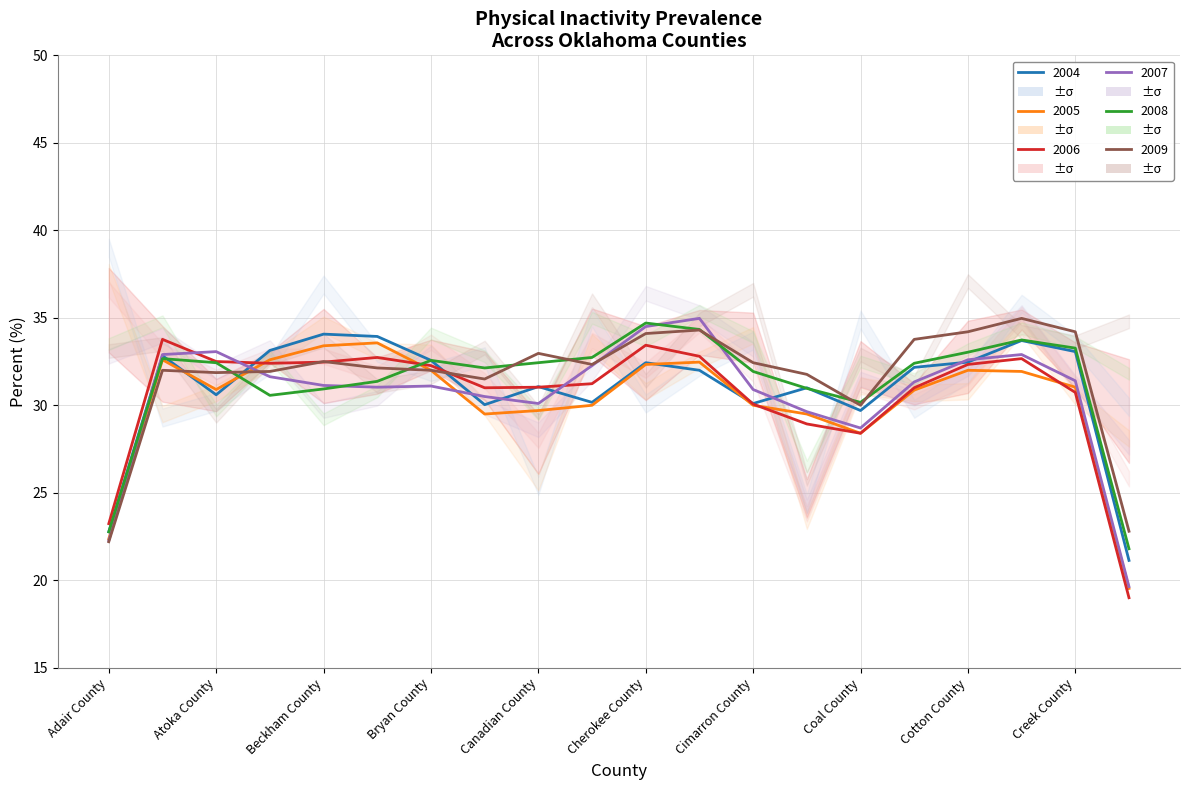

The value of 2006 at Carter County is 46.7. True or false?

False